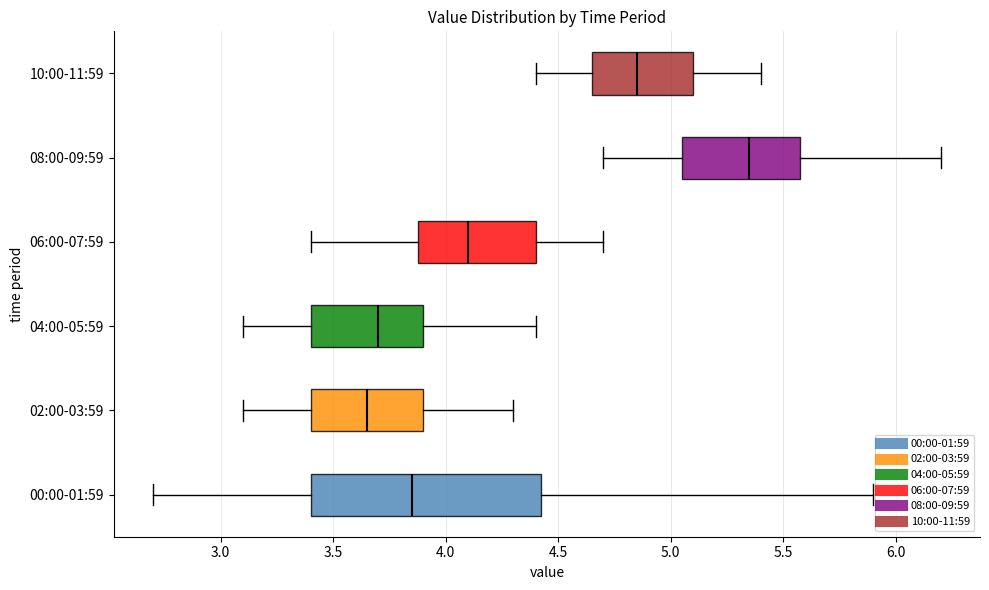

Which box is the widest, from its left edge to its right edge?

00:00-01:59